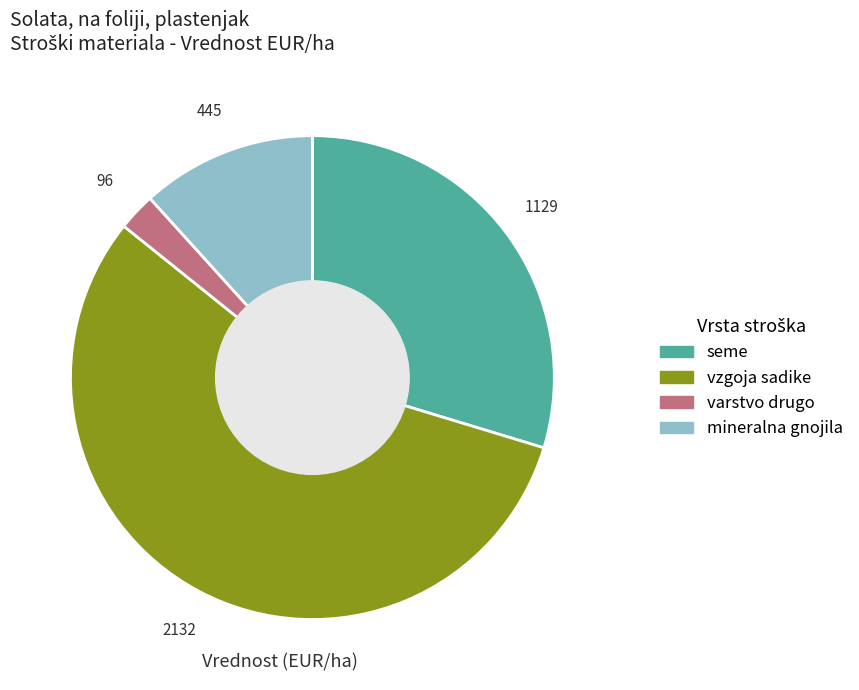

The seme slice represents 30% of the pie. True or false?

True